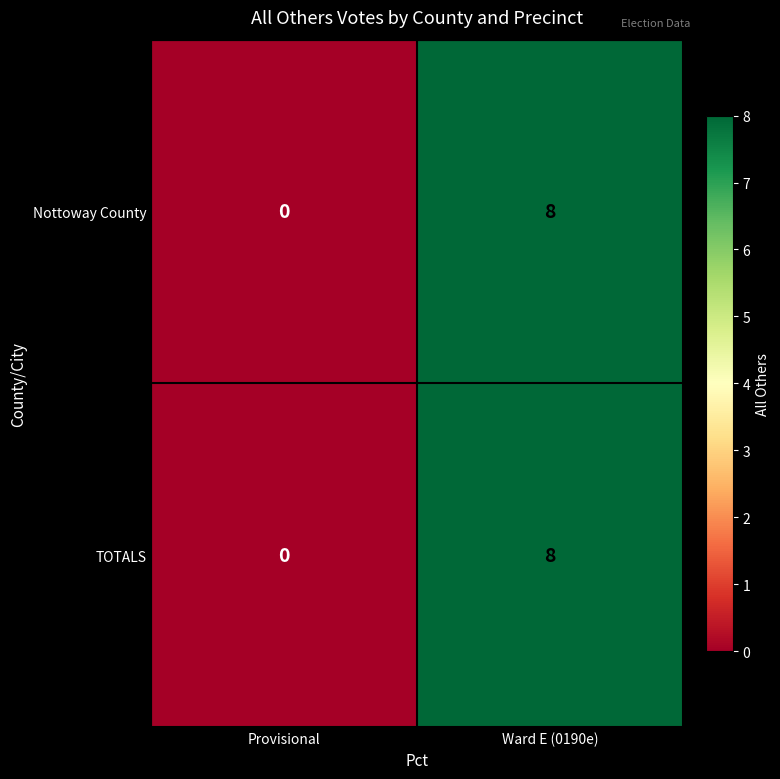

Reading left to right, transcribe all the data shown in this chart.

Nottoway County: 0	8
TOTALS: 0	8